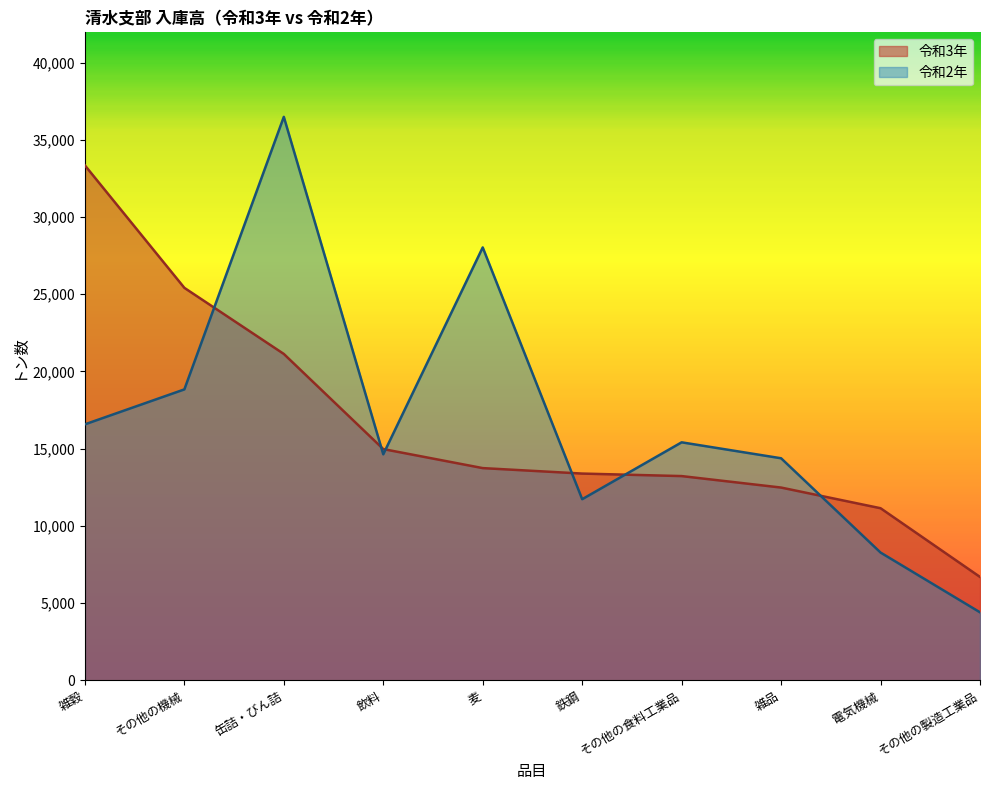

After their last crossing, which series has the higher values: 令和3年 or 令和2年?

令和3年